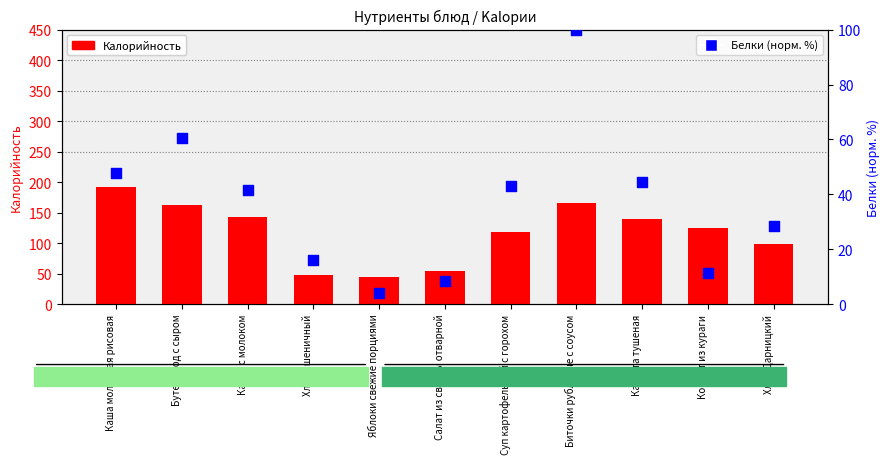

At how many categories does at least one series exceed 97?

8